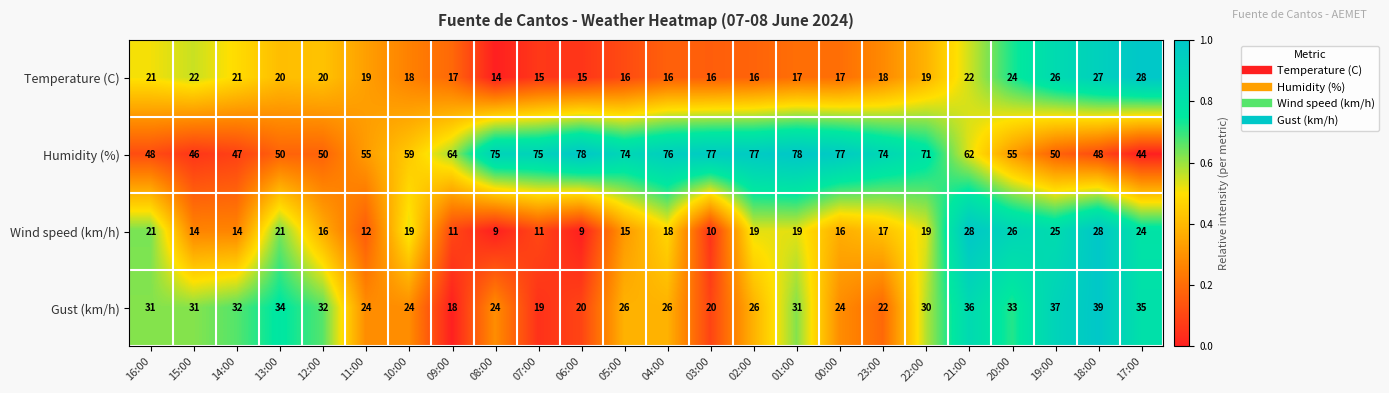

At how many categories does at least one series exceed 22?

24